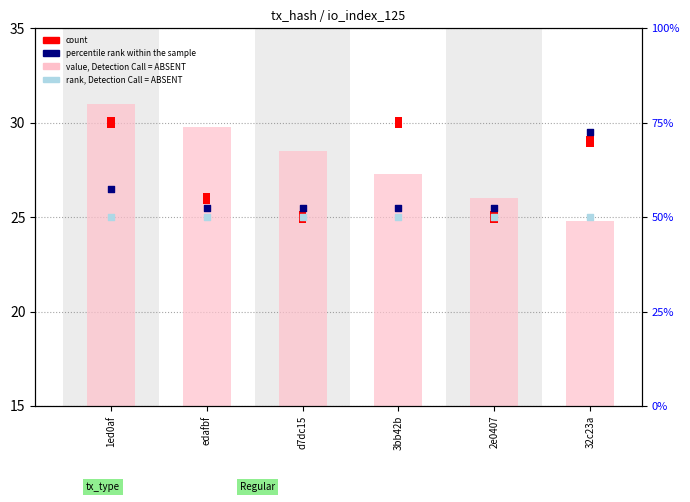

At which category is the sum across all series the highest?

1ed0af